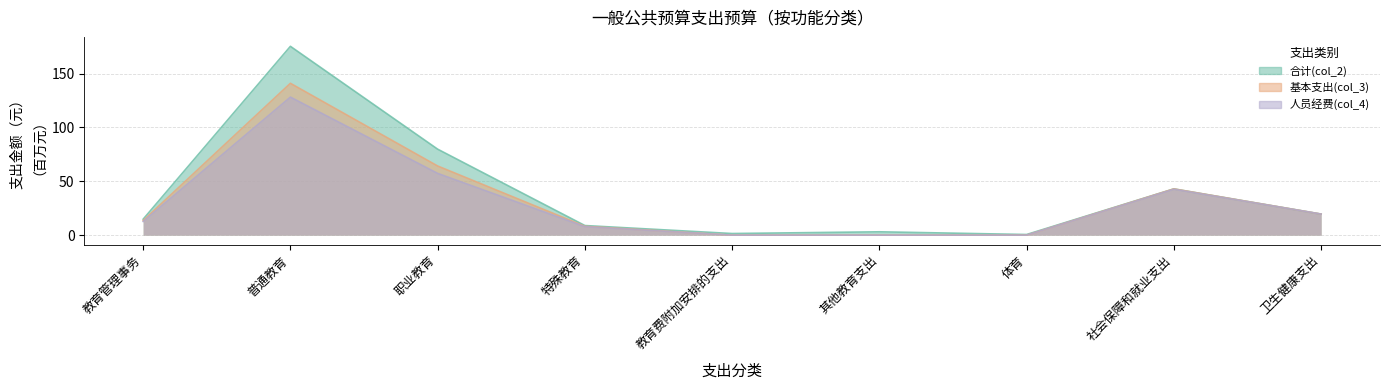

Which series has the largest range (max minus min)?

合计(col_2)